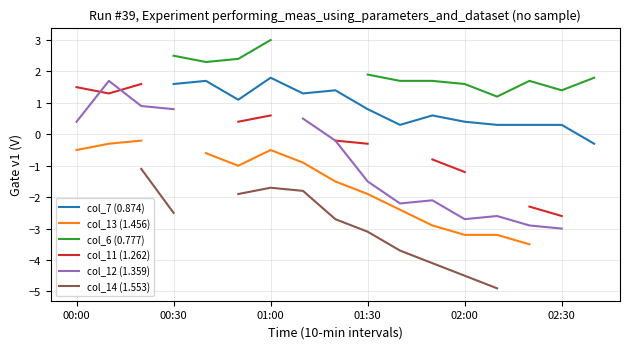

True or false: col_12 (1.359) and col_6 (0.777) cross at least once.

False